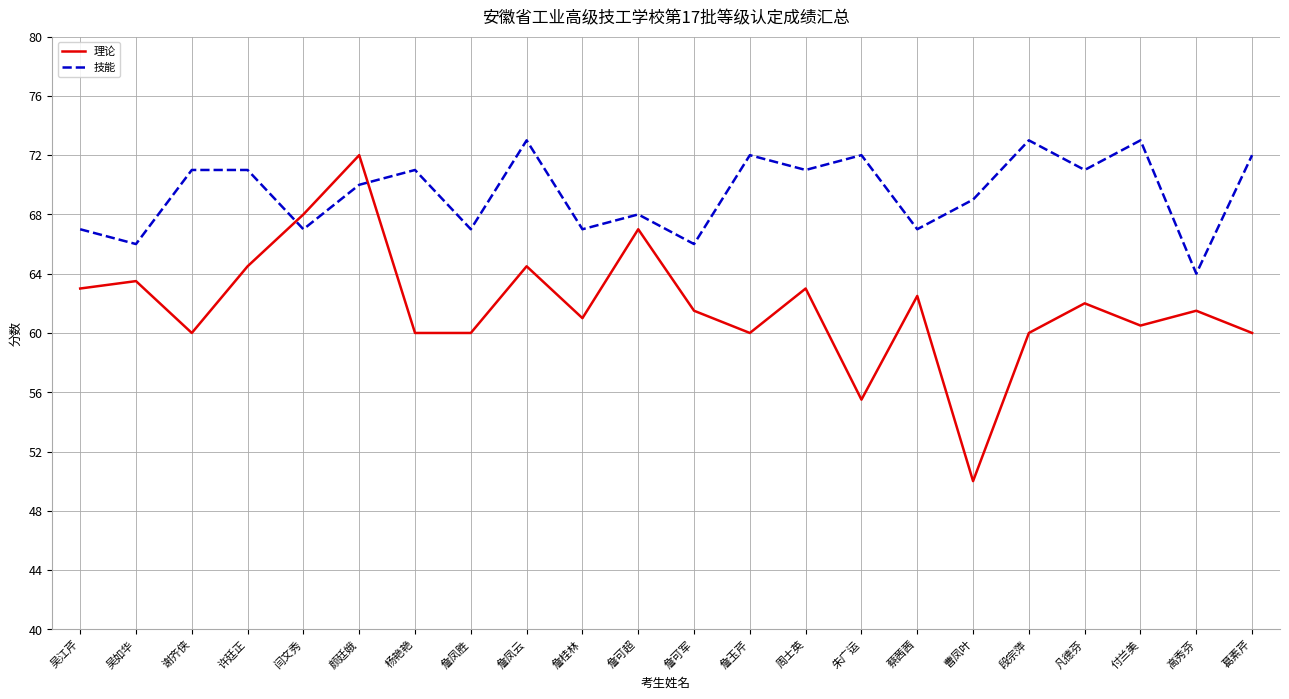

What is the maximum value shown in the chart?

73.0